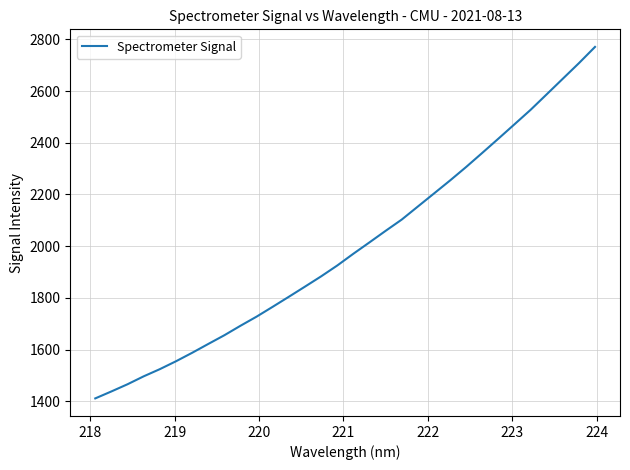

What is the difference between the maximum and minimum values?

1359.1